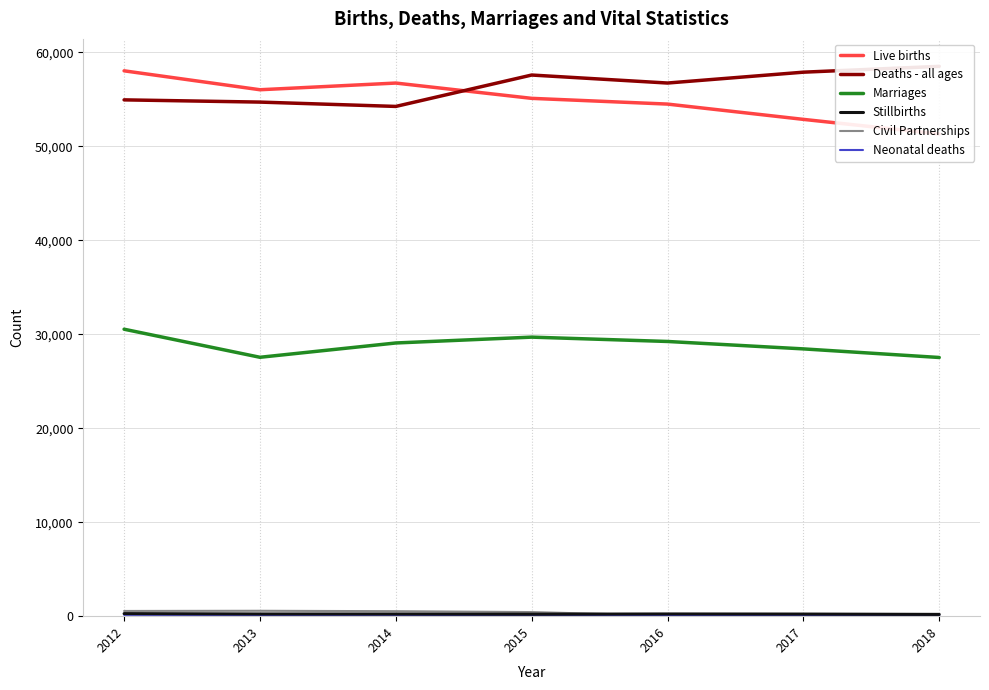

What is the difference between the second highest and minimum values in the Marriages series?

2166